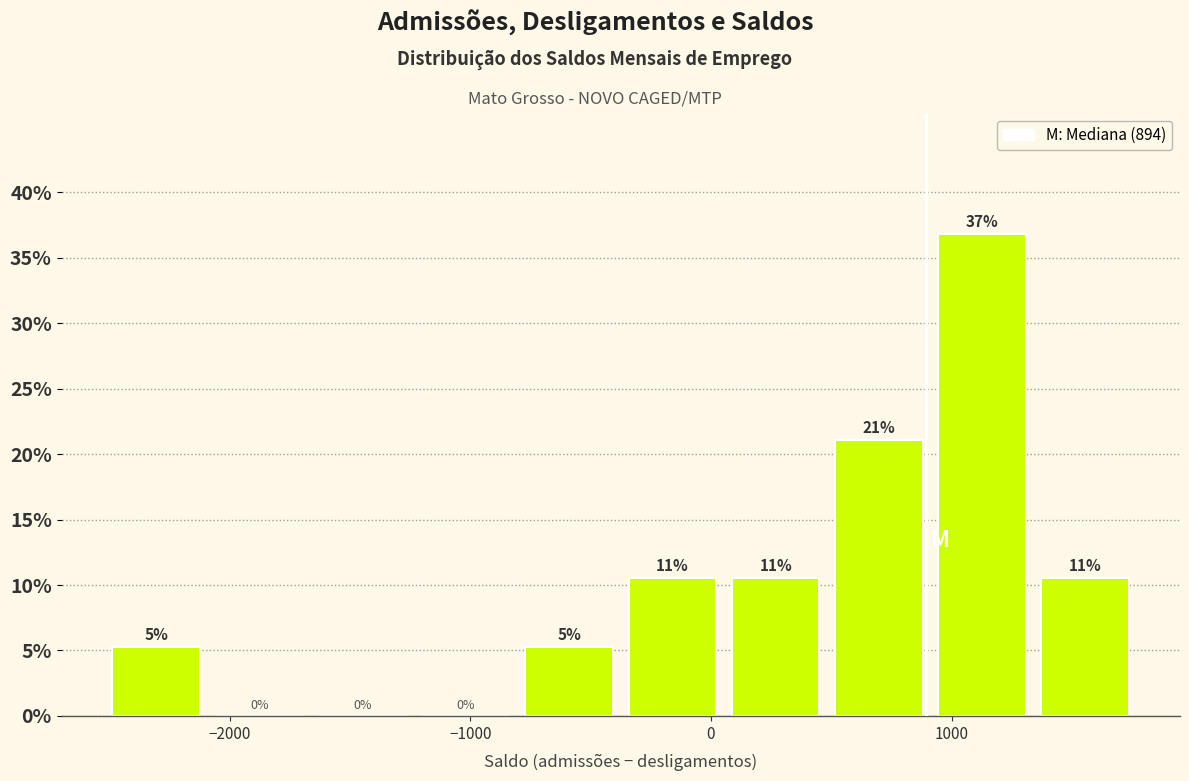

Which range on the x-axis has the tallest bar?

900 to 1300